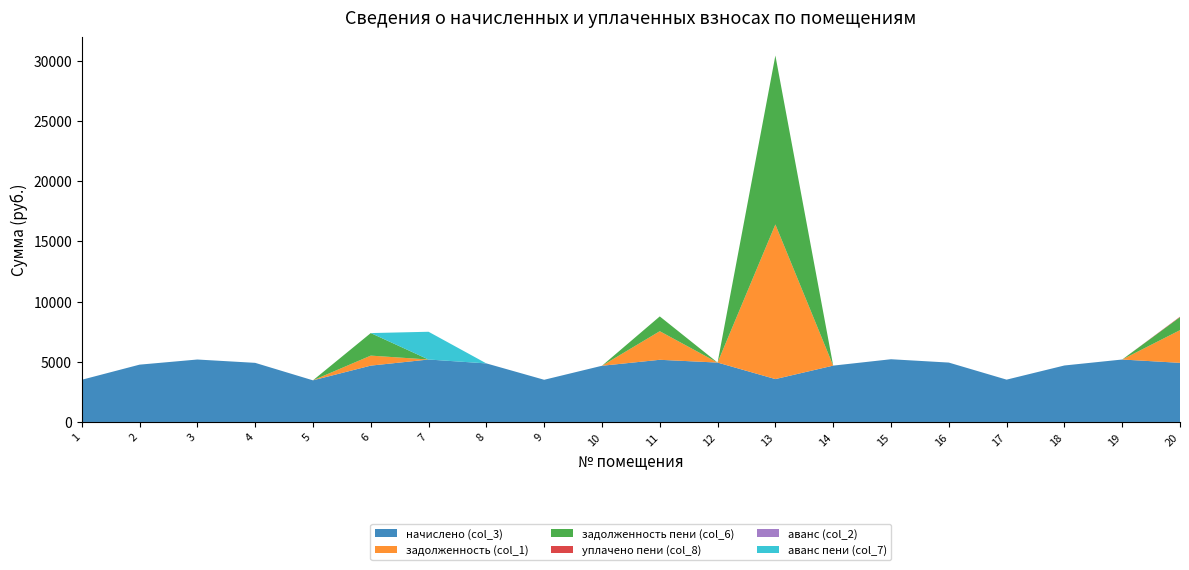

Reading left to right, extract all data points from this chart.

начислено (col_3): 3502.1	4757.8	5184.0	4907.5	3456.0	4677.1	5184.0	4861.4	3502.1	4665.6	5161.0	4930.6	3559.7	4677.1	5207.0	4930.6	3513.6	4688.6	5184.0	4907.5
задолженность (col_1): 0.0	0.0	0.0	0.0	0.0	831.7	0.0	0.0	0.0	0.0	2374.0	0.0	12837.0	0.0	0.0	0.0	0.0	0.0	0.0	2713.7
задолженность пени (col_6): 0.0	0.0	0.0	0.0	0.0	1870.8	0.0	0.0	0.0	0.0	1227.1	0.0	14023.5	0.0	0.0	0.0	0.0	0.0	0.0	1080.1
уплачено пени (col_8): 0.0	0.0	0.0	0.0	0.0	0.0	0.0	0.0	0.0	0.0	0.0	0.0	0.0	0.0	0.0	0.0	0.0	0.0	0.0	37.1
аванс (col_2): 0.0	0.0	0.0	0.0	0.0	0.0	0.0	0.0	0.0	0.0	0.0	0.0	0.0	0.0	0.0	0.0	0.0	0.0	0.0	0.0
аванс пени (col_7): 0.0	0.0	0.0	0.0	0.0	0.0	2304.0	0.0	0.0	0.0	0.0	0.0	0.0	0.0	0.0	0.0	0.0	0.0	0.0	0.0